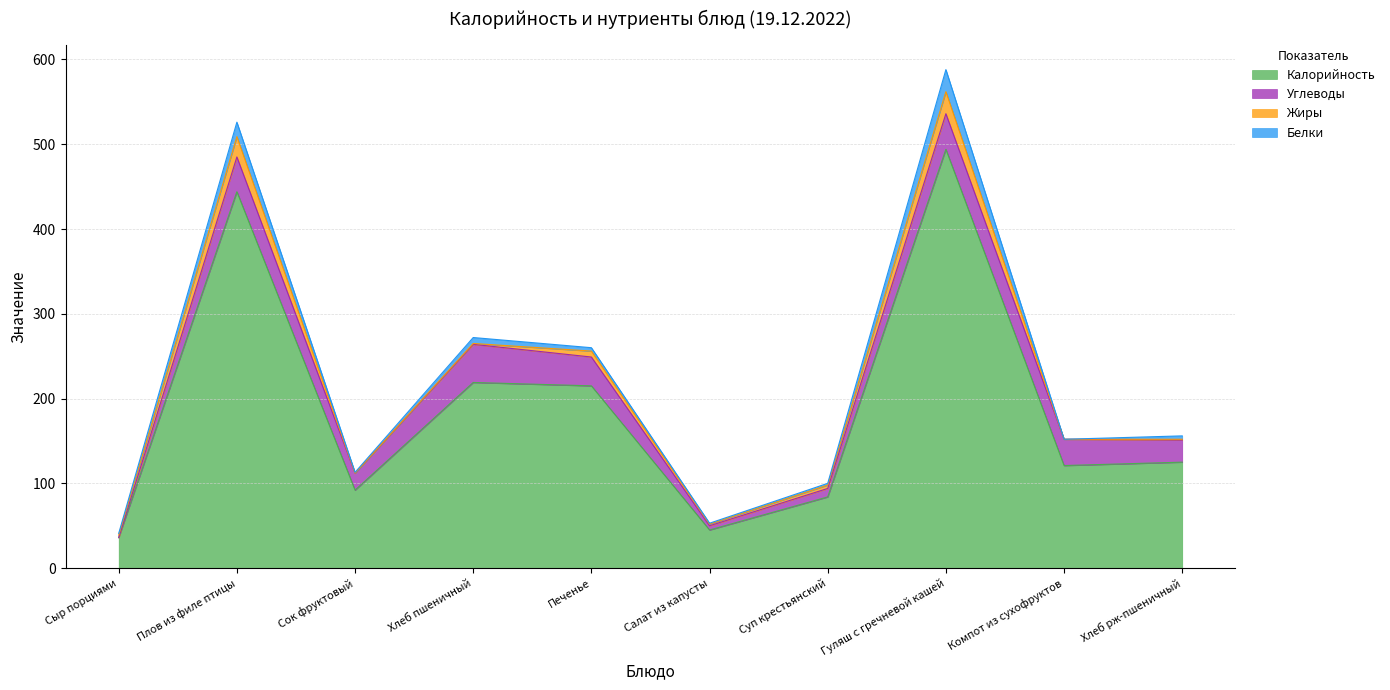

Between Сок фруктовый and Суп крестьянский, which series saw the biggest shift?

Углеводы